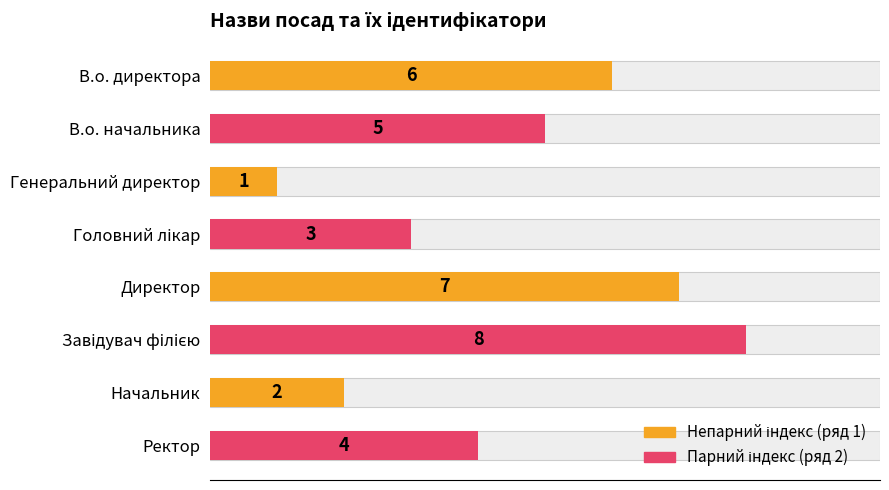

How many bars are there in total?

8